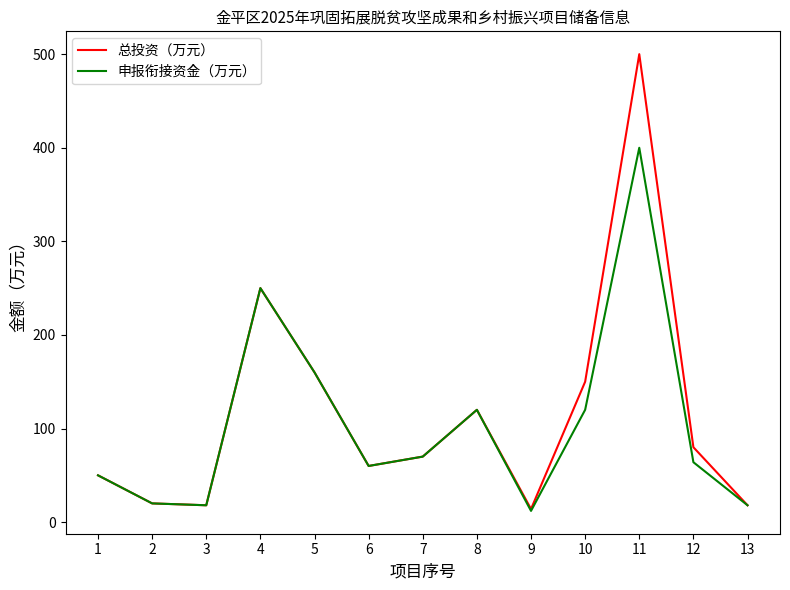

List the series in order of their overall mean, highest first.

总投资（万元）, 申报衔接资金（万元）